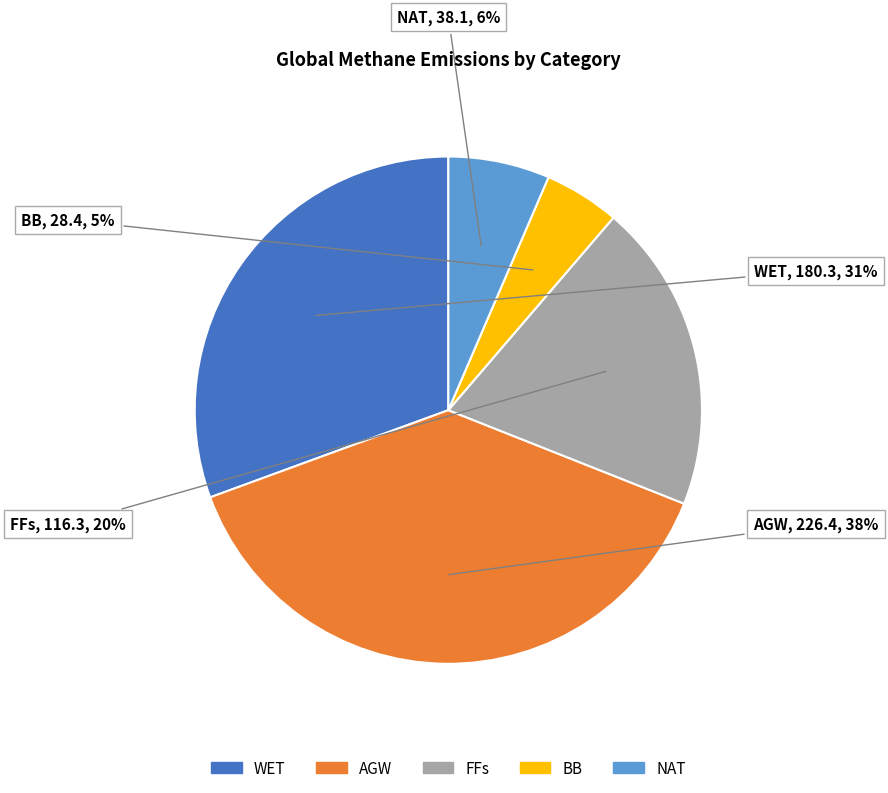

Count the number of slices in the pie.

5